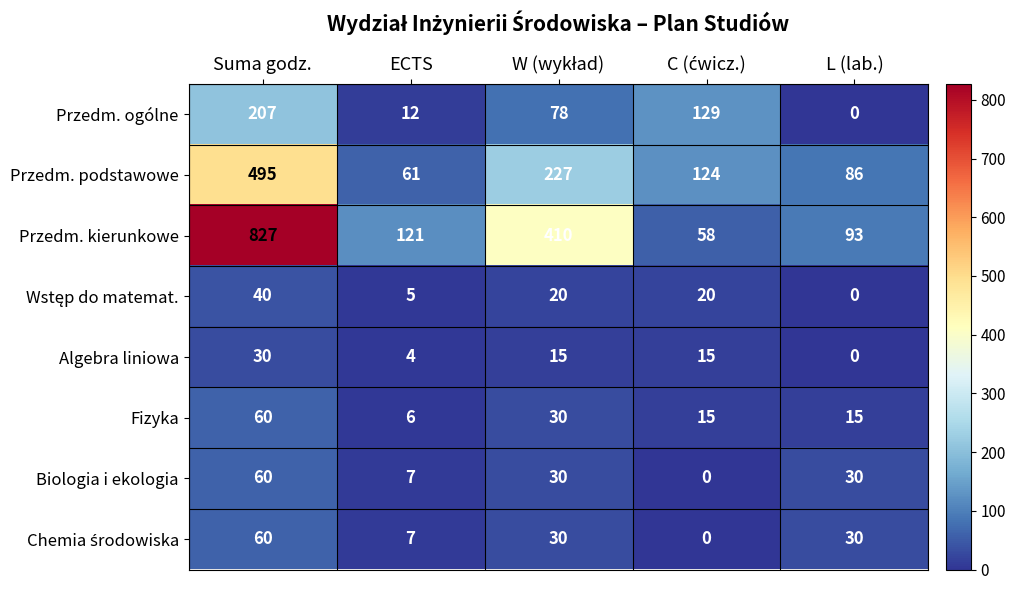

Which series has the largest range (max minus min)?

Przedm. kierunkowe